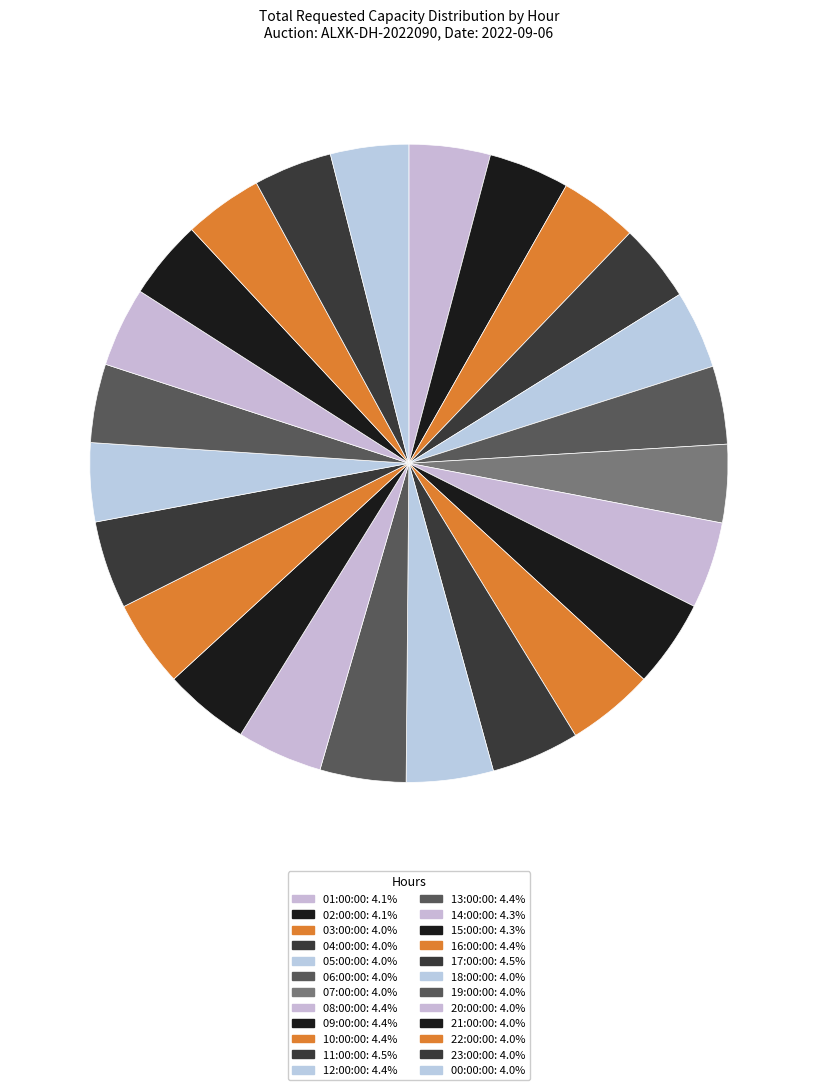

Approximately how many times larger is the value at 08:00:00 compared to 03:00:00?

1.1